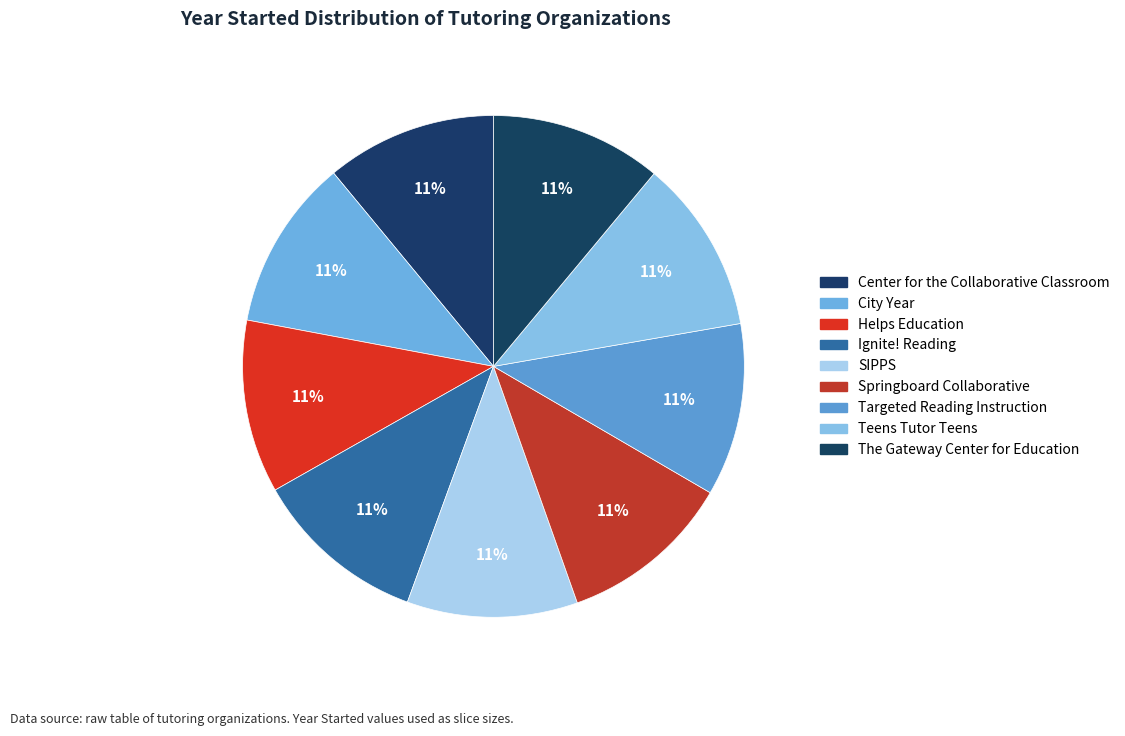

How much of the chart is everything except SIPPS?

89.0%